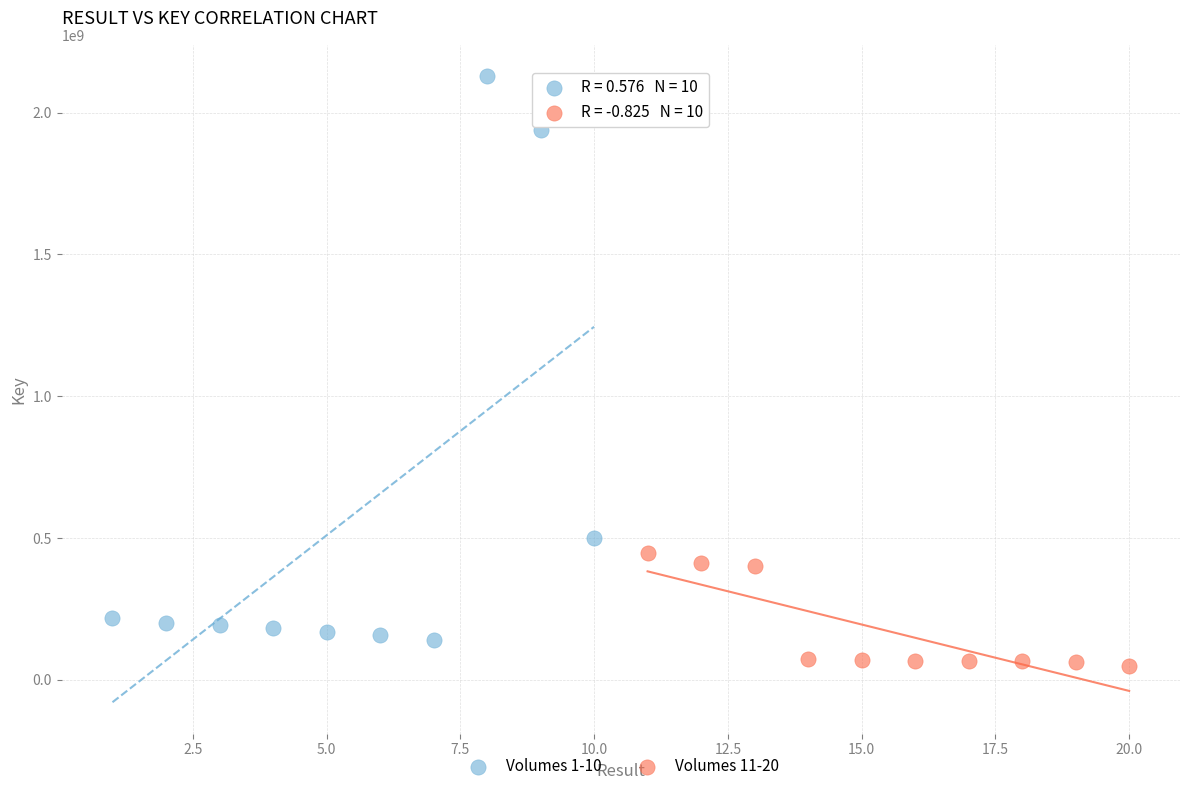

Which series has the largest Y range (max minus min)?

Volumes 1-10